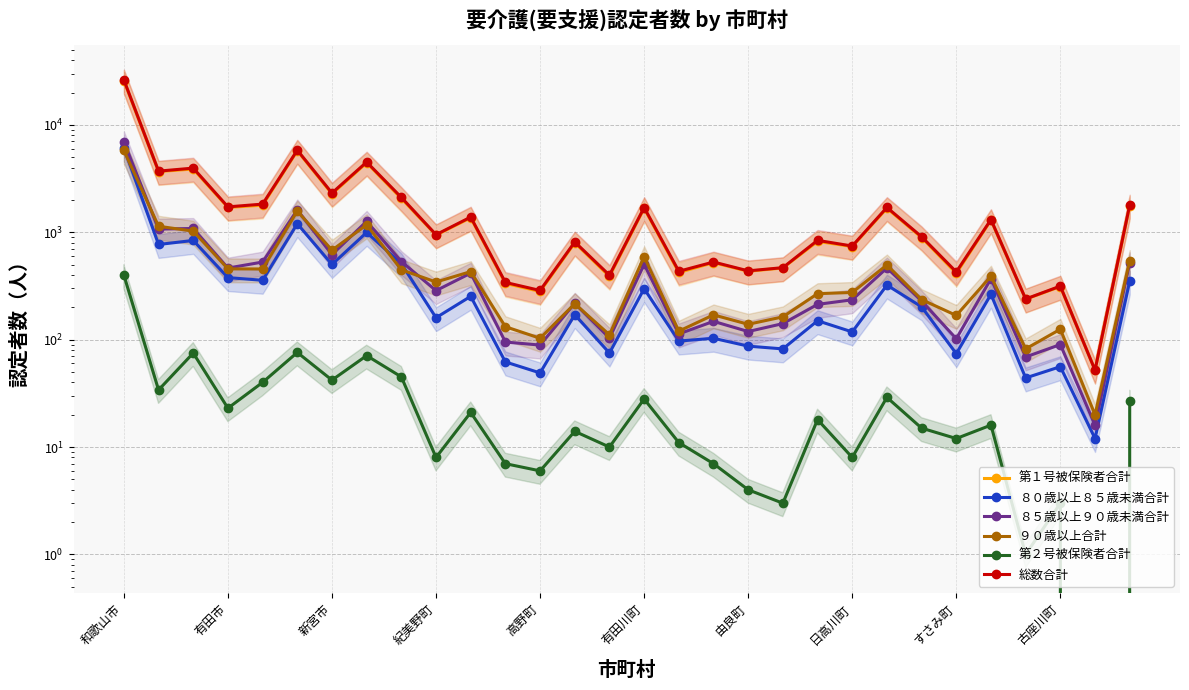

True or false: 第１号被保険者合計 has a value of 388 at 14.

True